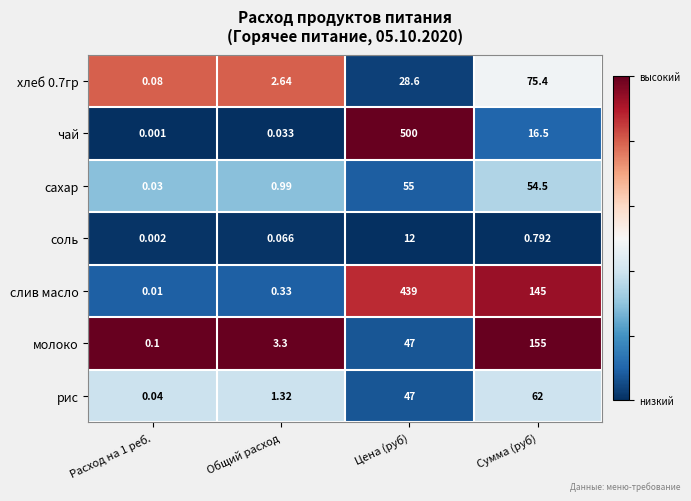

At which label does чай reach its peak?

Цена (руб)